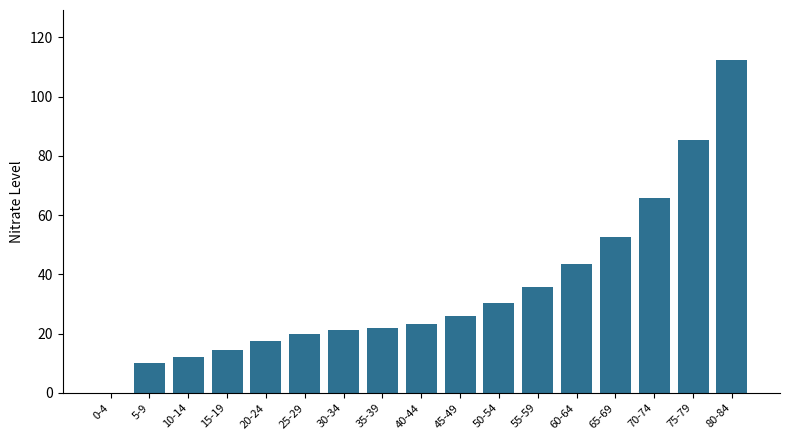

What is the ratio of the value at 20-24 to the value at 65-69?

0.3